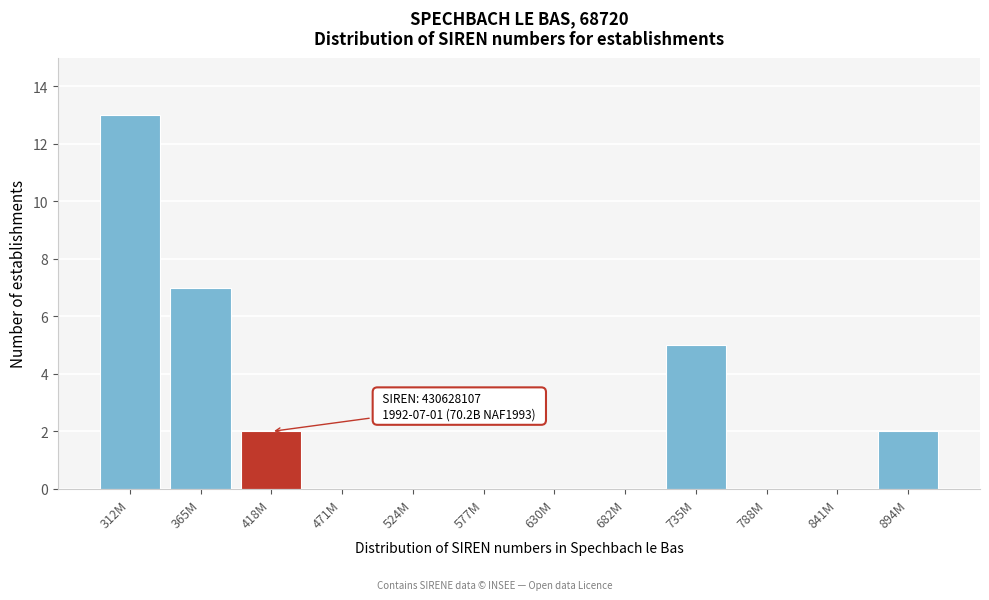

Reading right to left, extract all data points from this chart.

894M=2	841M=0	788M=0	735M=5	682M=0	630M=0	577M=0	524M=0	471M=0	418M=2	365M=7	312M=13